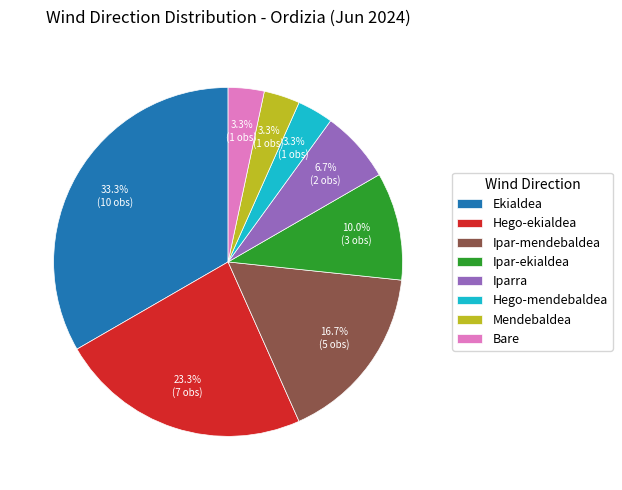

Which category has the biggest portion of the pie?

Ekialdea